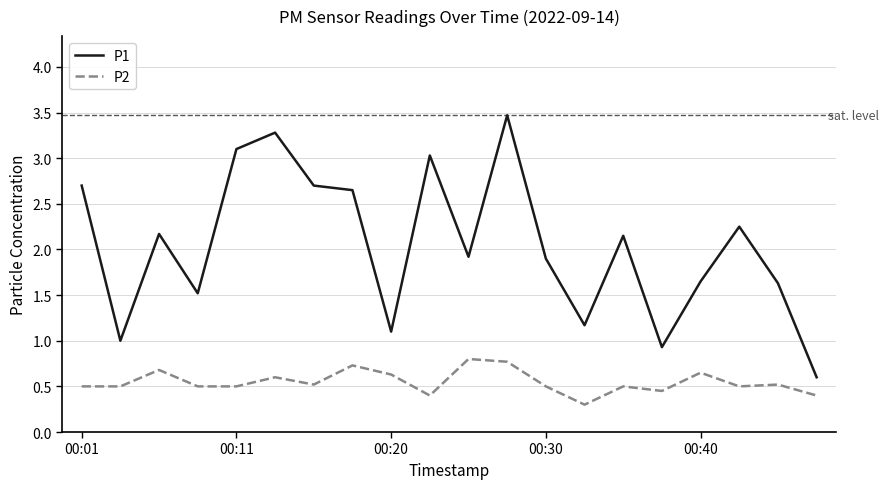

What is the highest value of the P1 series?

3.5